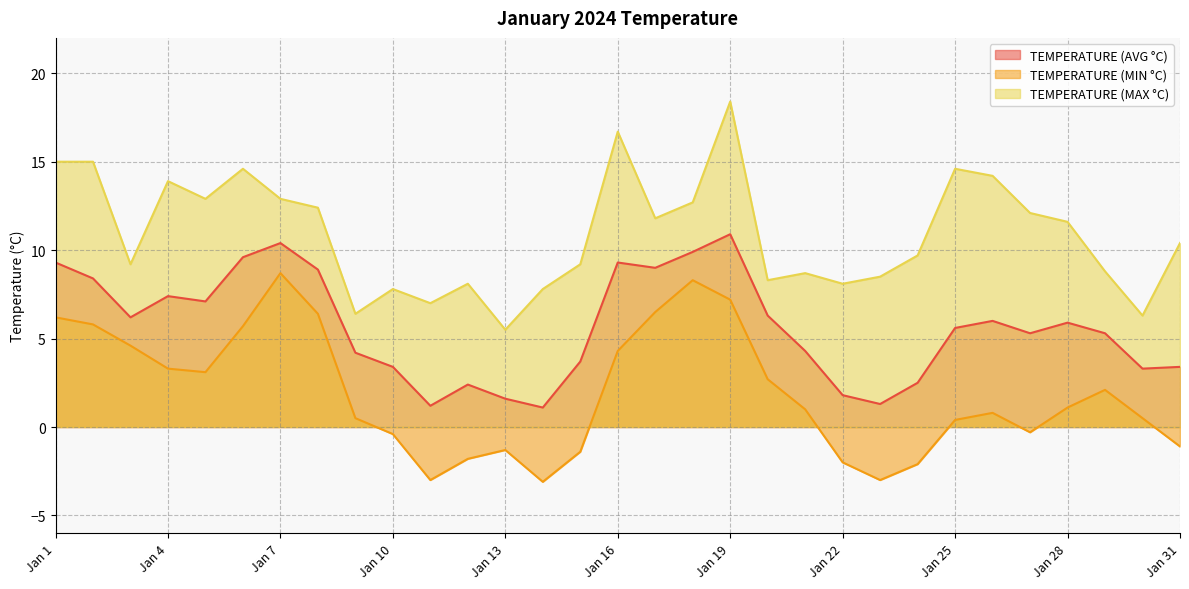

Reading right to left, list all the values displayed in this chart.

TEMPERATURE (AVG °C): Jan 31=3.4	Jan 30=3.3	Jan 29=5.3	Jan 28=5.9	Jan 27=5.3	Jan 26=6.0	Jan 25=5.6	Jan 24=2.5	Jan 23=1.3	Jan 22=1.8	Jan 21=4.3	Jan 20=6.3	Jan 19=10.9	Jan 18=9.9	Jan 17=9.0	Jan 16=9.3	Jan 15=3.7	Jan 14=1.1	Jan 13=1.6	Jan 12=2.4	Jan 11=1.2	Jan 10=3.4	Jan 9=4.2	Jan 8=8.9	Jan 7=10.4	Jan 6=9.6	Jan 5=7.1	Jan 4=7.4	Jan 3=6.2	Jan 2=8.4	Jan 1=9.3
TEMPERATURE (MIN °C): Jan 31=-1.1	Jan 30=0.5	Jan 29=2.1	Jan 28=1.1	Jan 27=-0.3	Jan 26=0.8	Jan 25=0.4	Jan 24=-2.1	Jan 23=-3.0	Jan 22=-2.0	Jan 21=1.0	Jan 20=2.7	Jan 19=7.2	Jan 18=8.3	Jan 17=6.5	Jan 16=4.3	Jan 15=-1.4	Jan 14=-3.1	Jan 13=-1.3	Jan 12=-1.8	Jan 11=-3.0	Jan 10=-0.4	Jan 9=0.5	Jan 8=6.4	Jan 7=8.7	Jan 6=5.7	Jan 5=3.1	Jan 4=3.3	Jan 3=4.6	Jan 2=5.8	Jan 1=6.2
TEMPERATURE (MAX °C): Jan 31=10.4	Jan 30=6.3	Jan 29=8.8	Jan 28=11.6	Jan 27=12.1	Jan 26=14.2	Jan 25=14.6	Jan 24=9.7	Jan 23=8.5	Jan 22=8.1	Jan 21=8.7	Jan 20=8.3	Jan 19=18.4	Jan 18=12.7	Jan 17=11.8	Jan 16=16.7	Jan 15=9.2	Jan 14=7.8	Jan 13=5.5	Jan 12=8.1	Jan 11=7.0	Jan 10=7.8	Jan 9=6.4	Jan 8=12.4	Jan 7=12.9	Jan 6=14.6	Jan 5=12.9	Jan 4=13.9	Jan 3=9.2	Jan 2=15.0	Jan 1=15.0